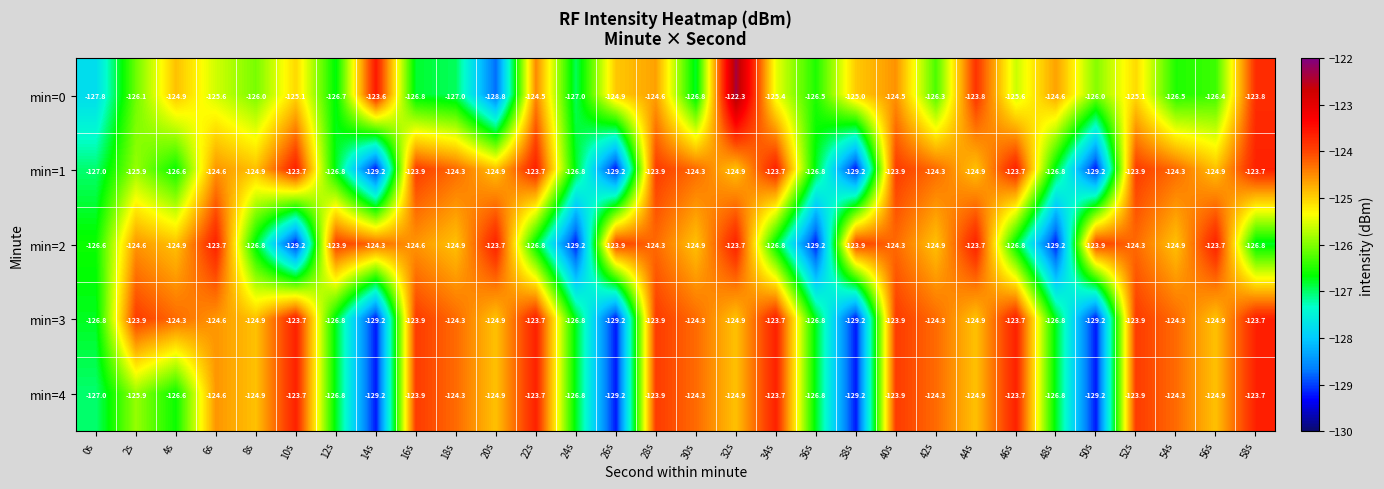

Between 6s and 20s, which series saw the biggest shift?

min=0